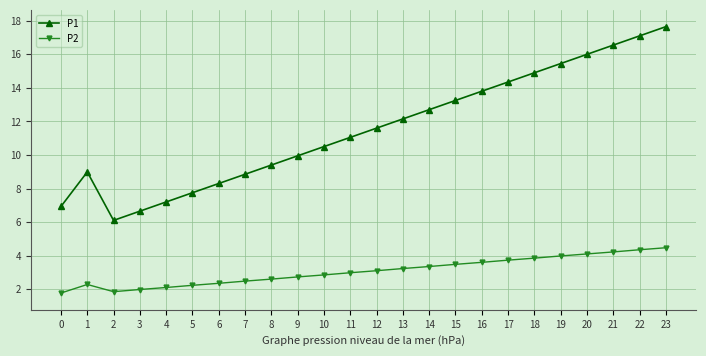

What is the minimum value for P1?

6.1